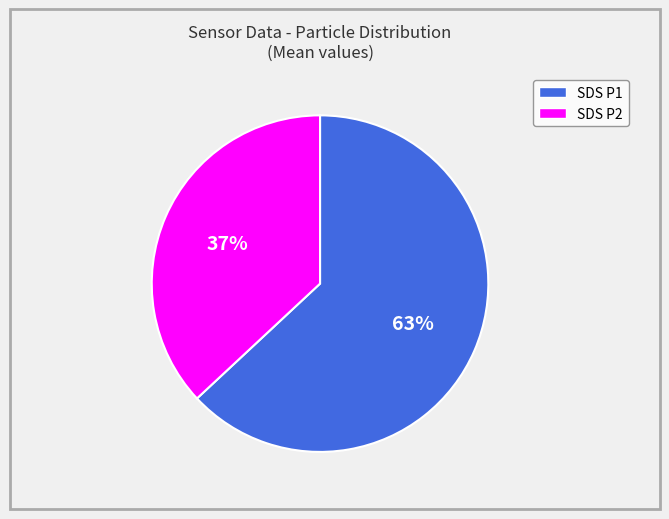

To the nearest percent, what is the average slice percentage?

50%